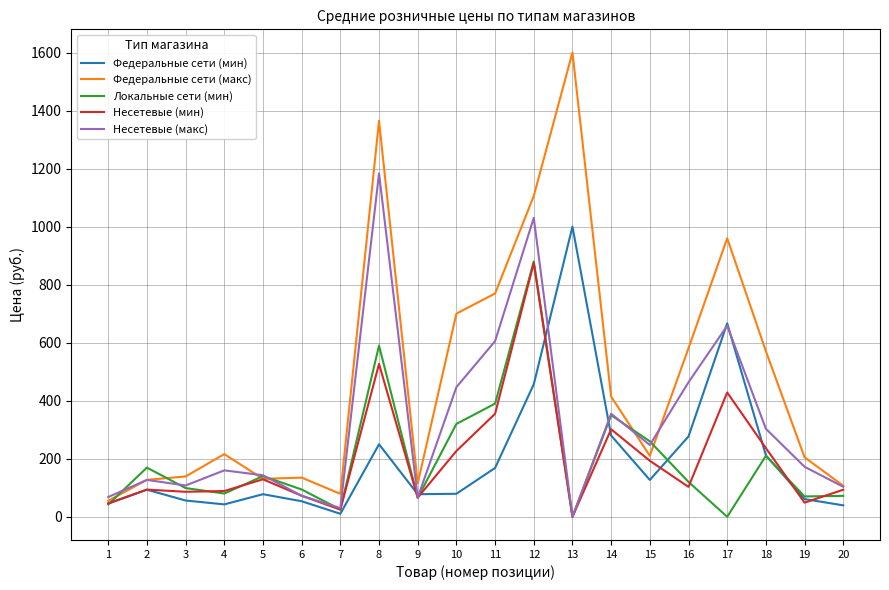

What is the maximum value shown in the chart?

1600.0